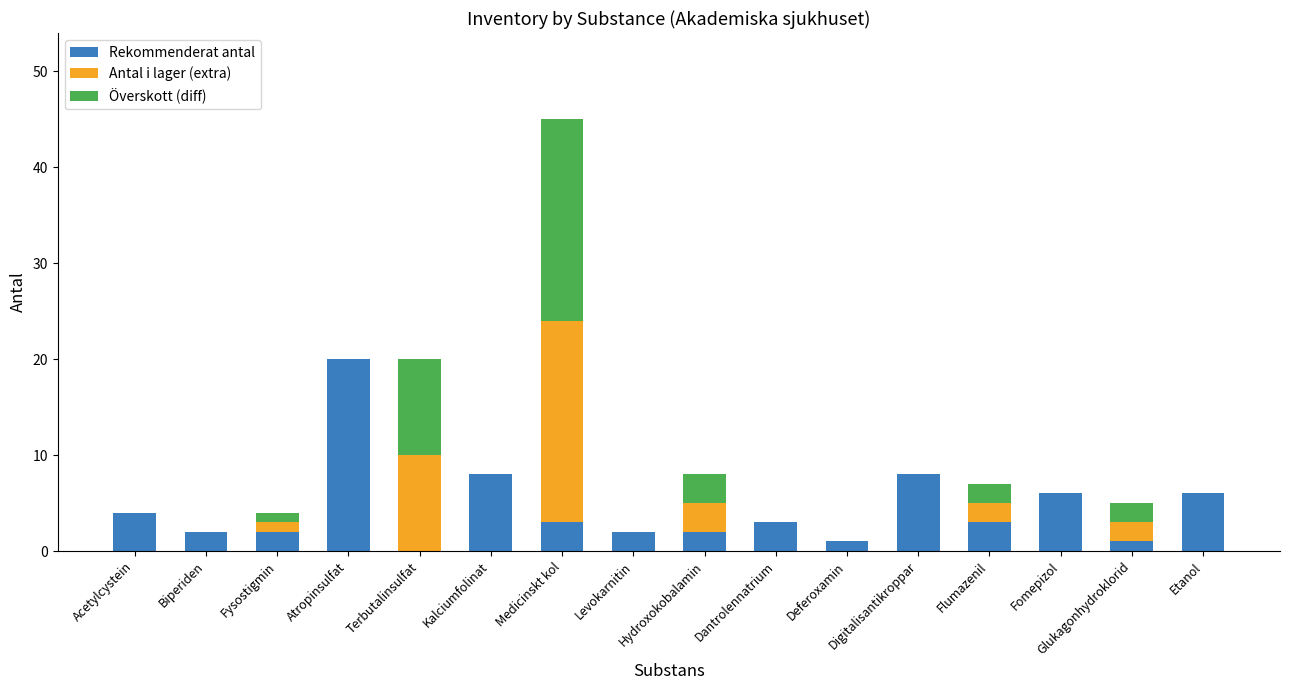

How many distinct data groups are displayed?

3